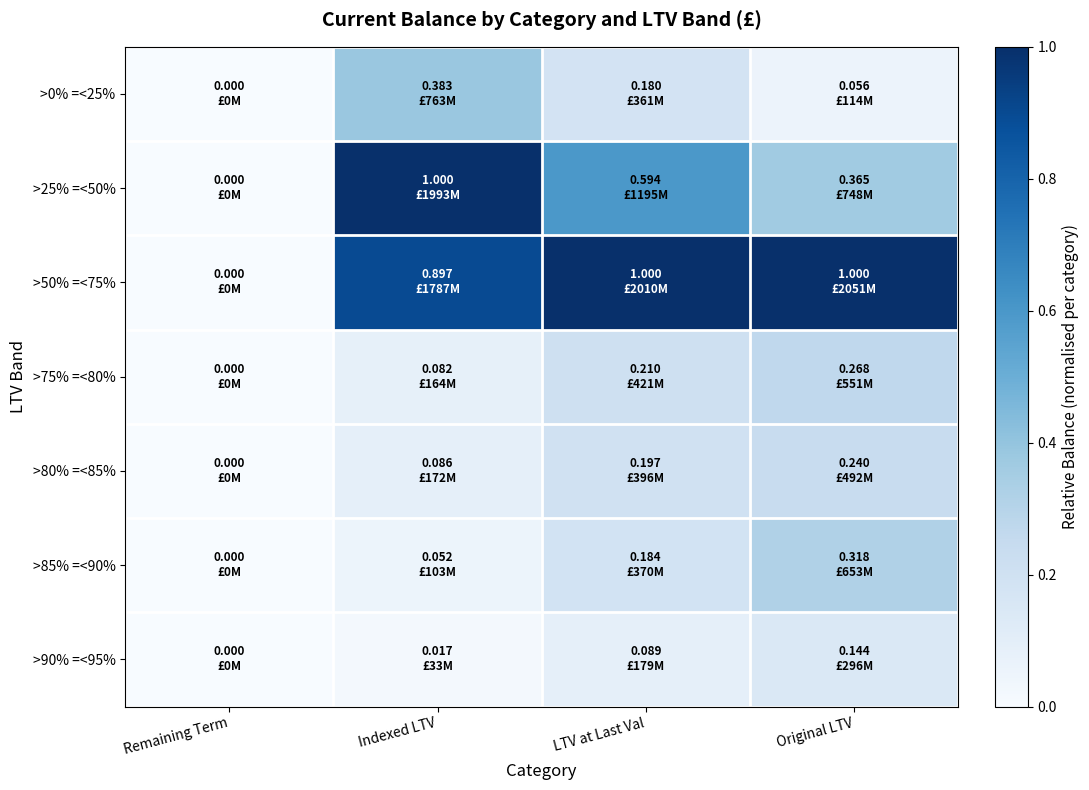

Which series has the largest total across all categories?

>50% =<75%